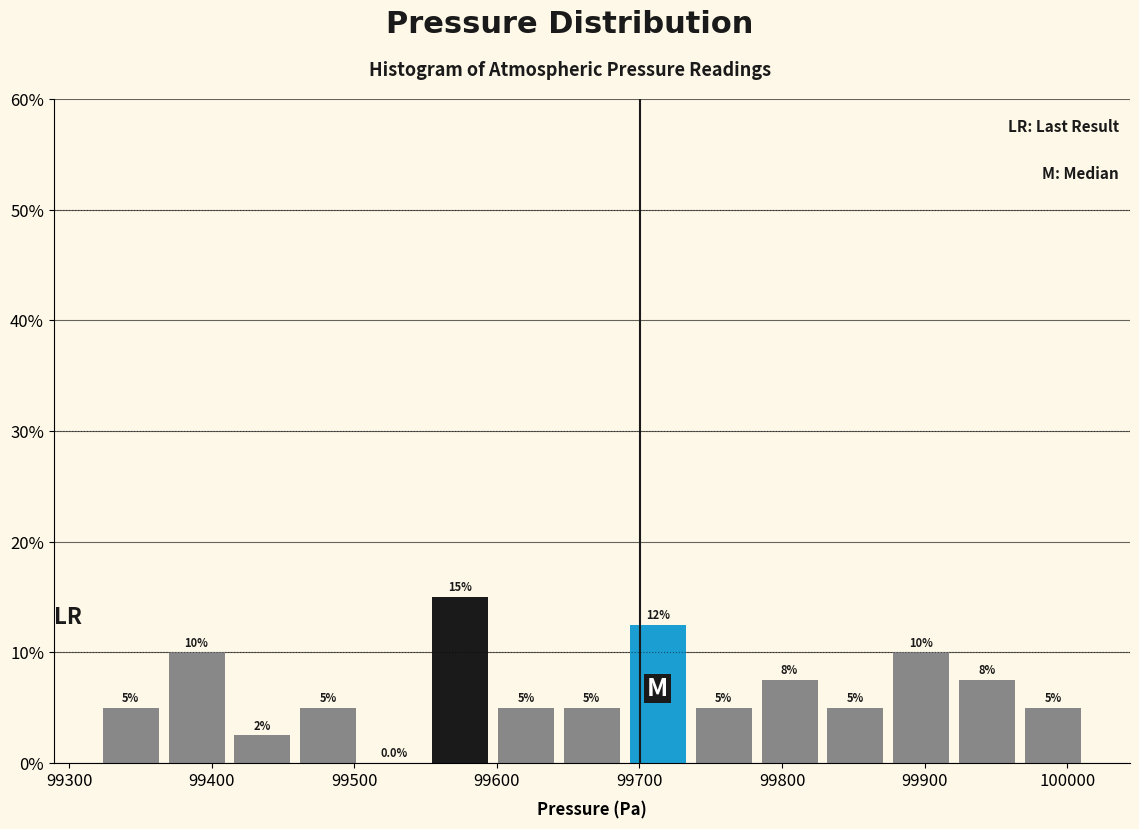

Which range on the x-axis has the tallest bar?

99550 to 99600